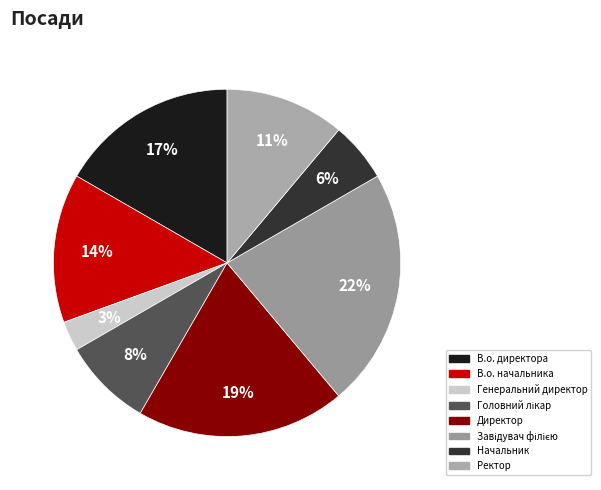

Between Директор and Ректор, which is larger?

Директор